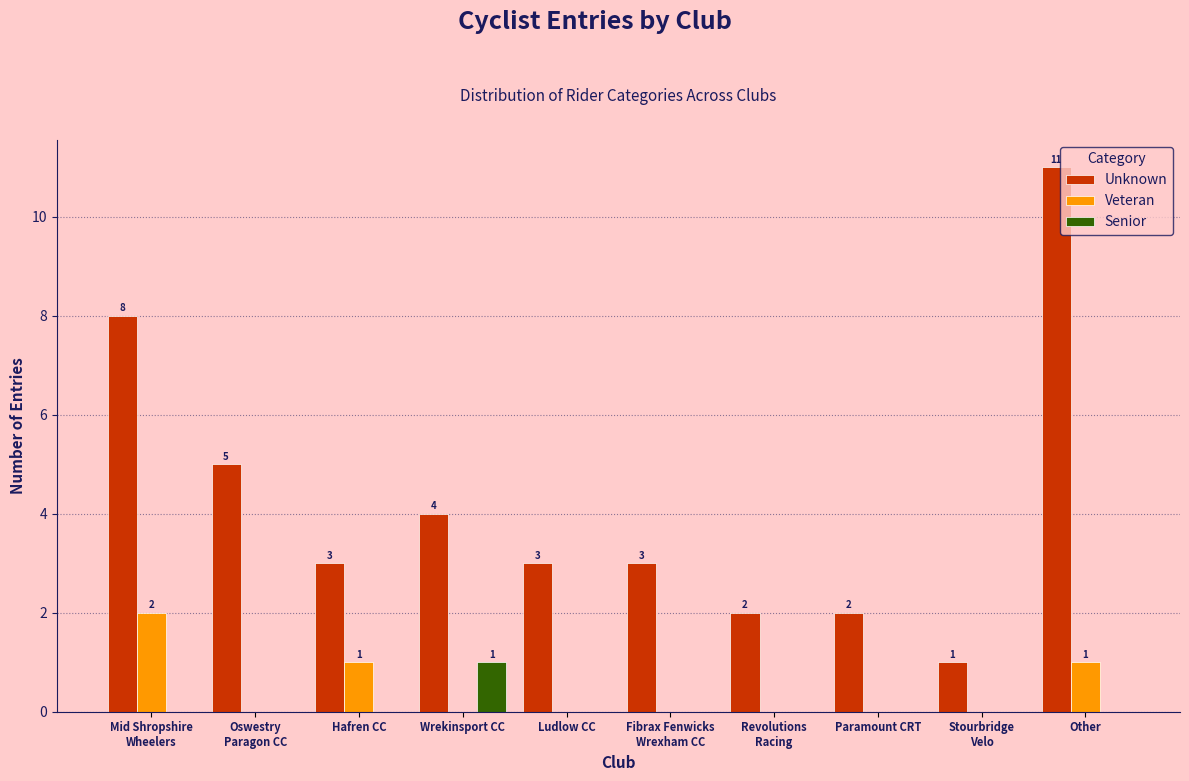

What is the sum of all Unknown values?

42